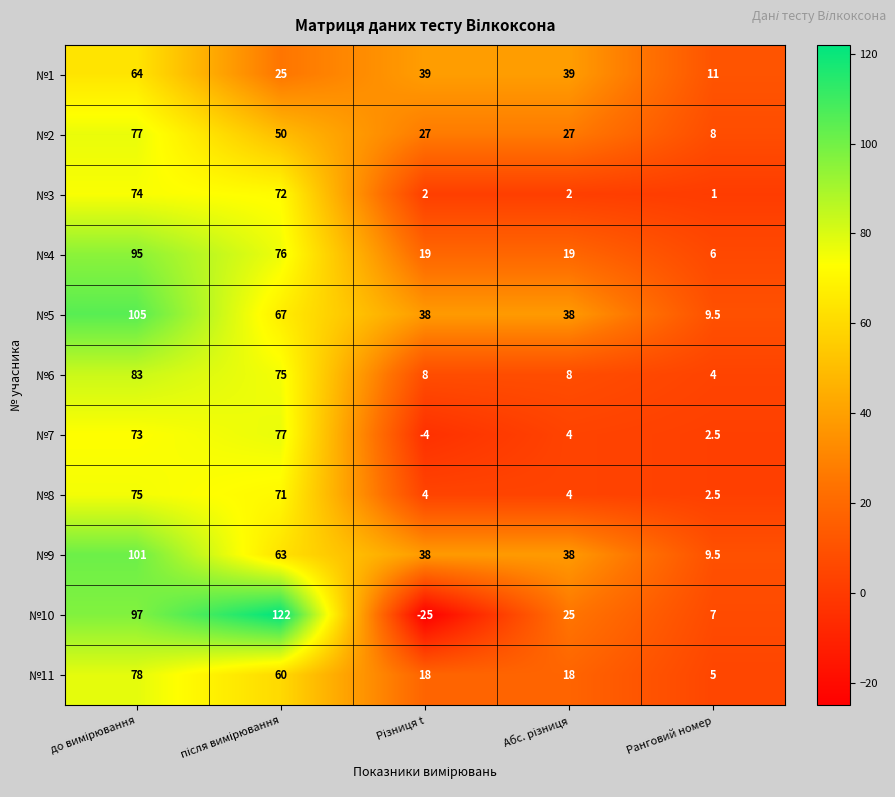

What is the sum of all №8 values?

156.5